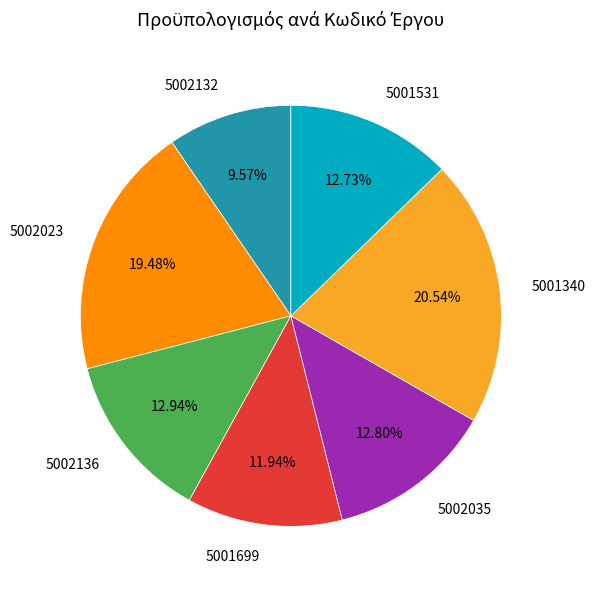

Count the number of slices in the pie.

7